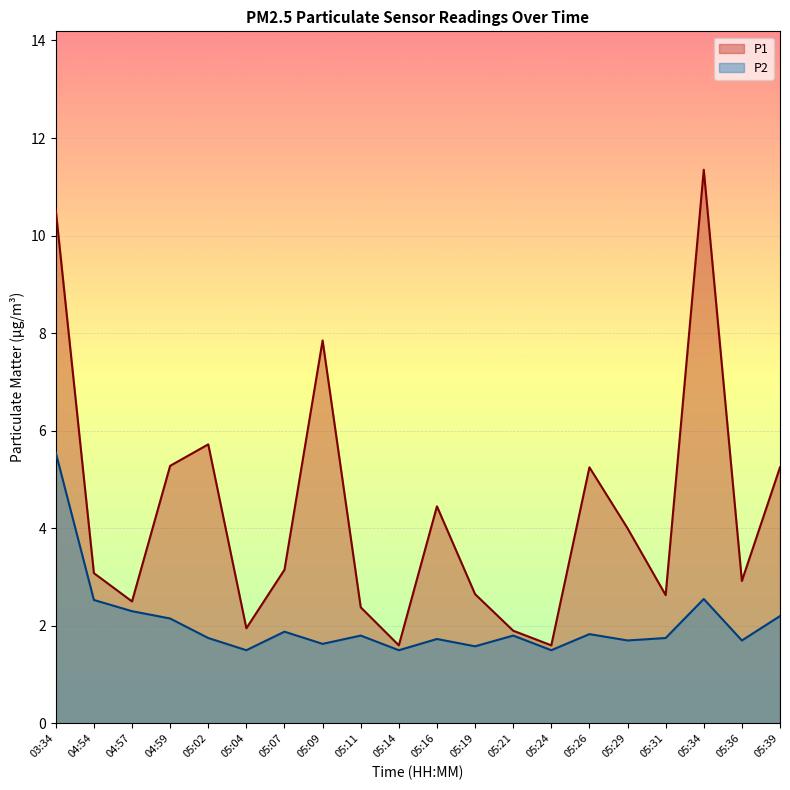

At how many categories does at least one series exceed 1?

20